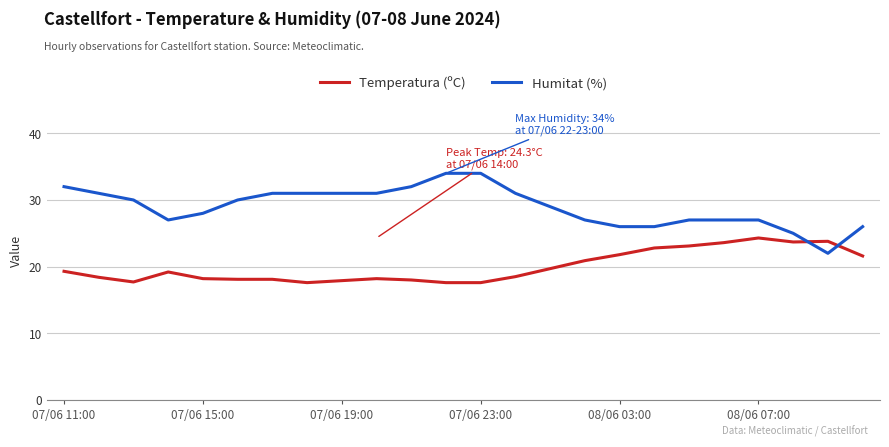

Rank the series by their maximum value, from highest to lowest.

Humitat (%), Temperatura (ºC)